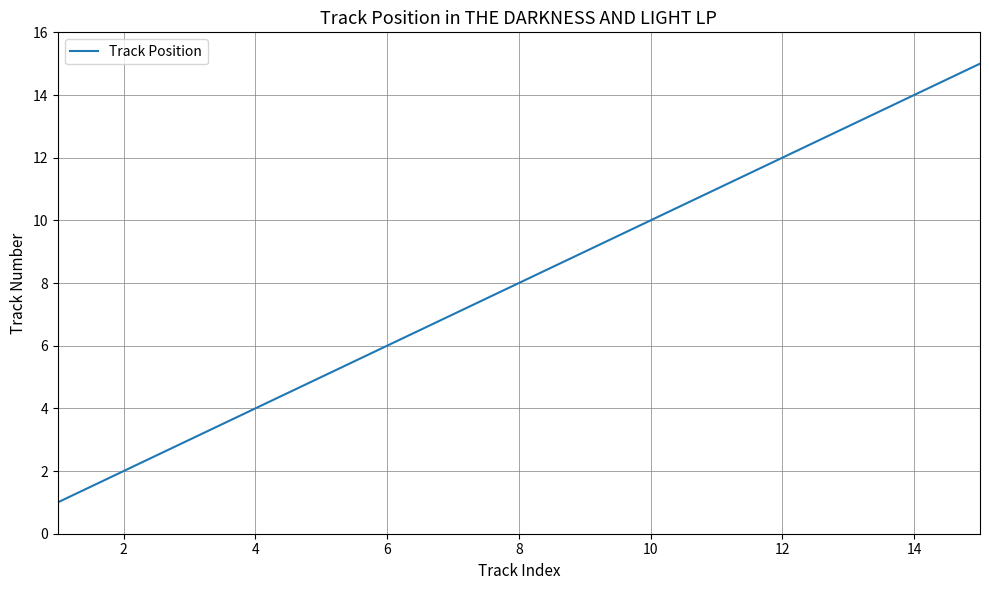

What is the difference between the maximum and minimum values?

14